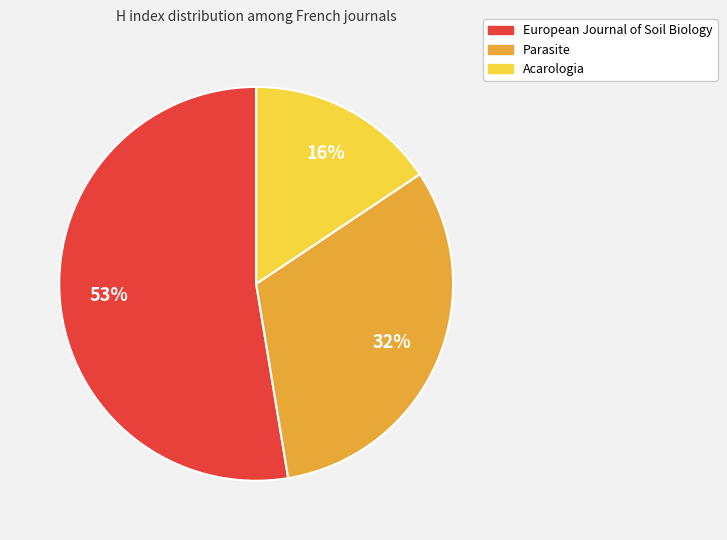

Between Parasite and European Journal of Soil Biology, which is larger?

European Journal of Soil Biology